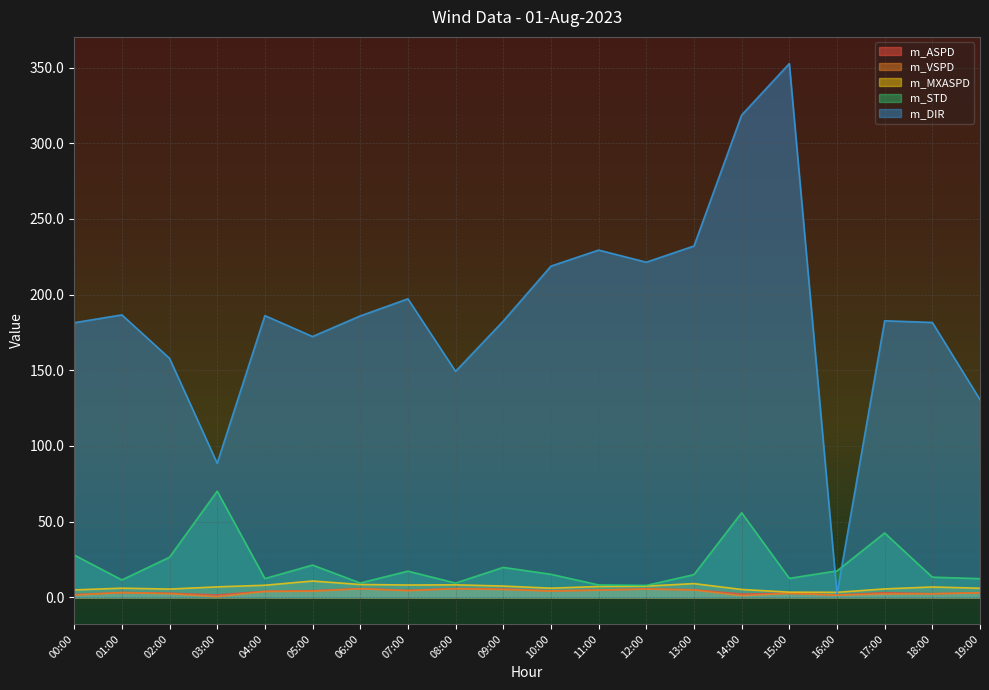

What is the label of the 3rd point from the left?

02:00